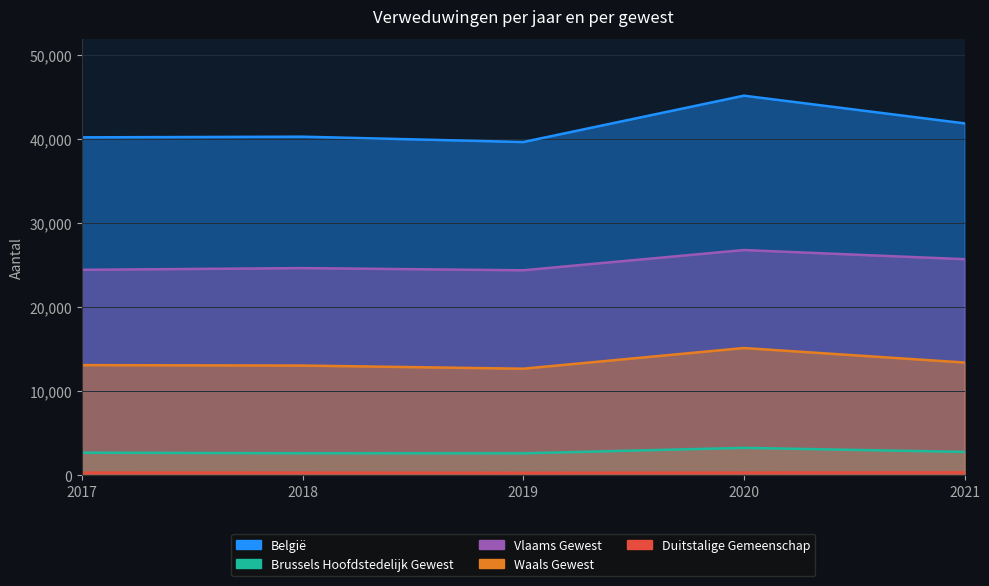

Reading left to right, extract all data points from this chart.

België: 40221	40299	39660	45182	41885
Brussels Hoofdstedelijk Gewest: 2674	2602	2596	3247	2763
Vlaams Gewest: 24447	24650	24391	26801	25712
Waals Gewest: 13100	13047	12673	15134	13410
Duitstalige Gemeenschap: 303	301	274	301	332